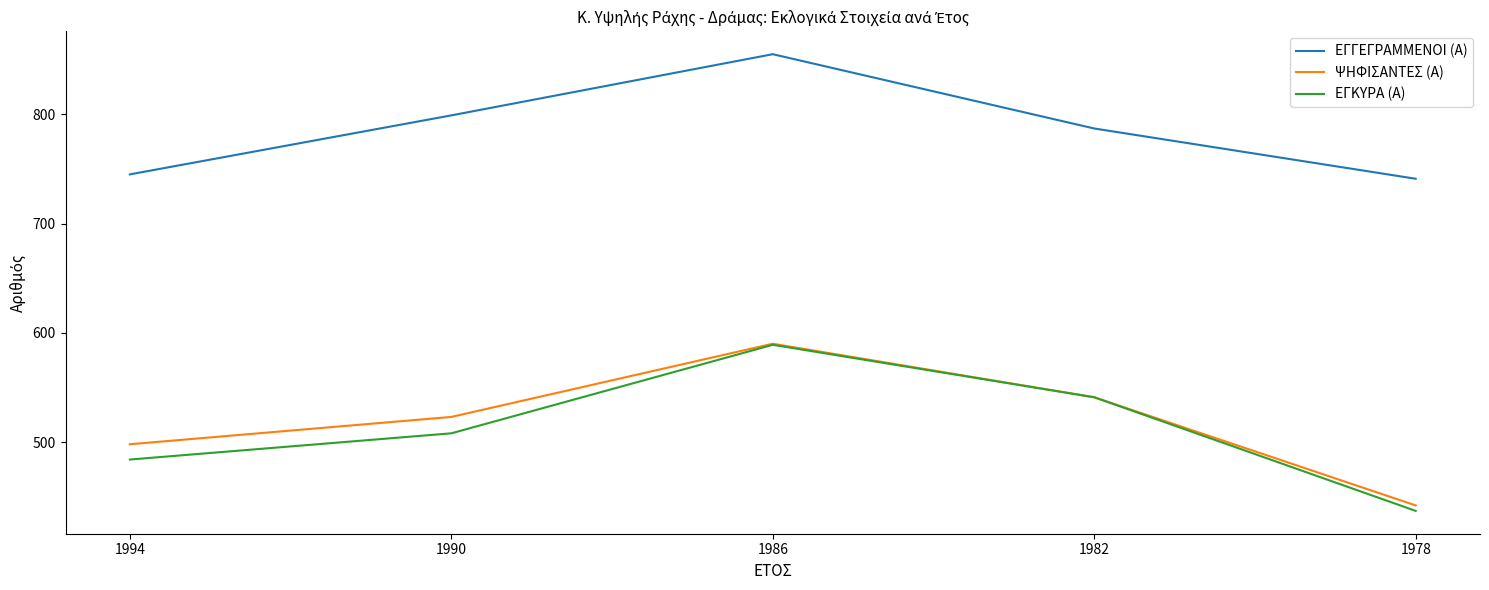

Which series changed the most between 1994 and 1986?

ΕΓΓΕΓΡΑΜΜΕΝΟΙ (Α)